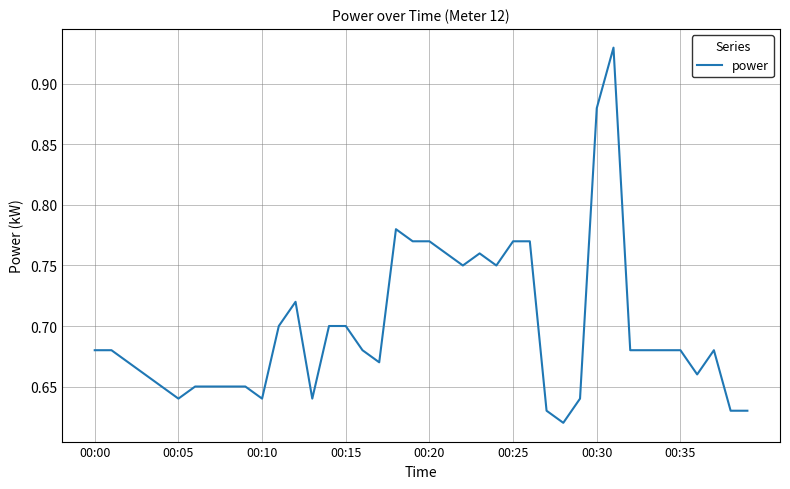

What is the difference between the maximum and minimum values?

0.3